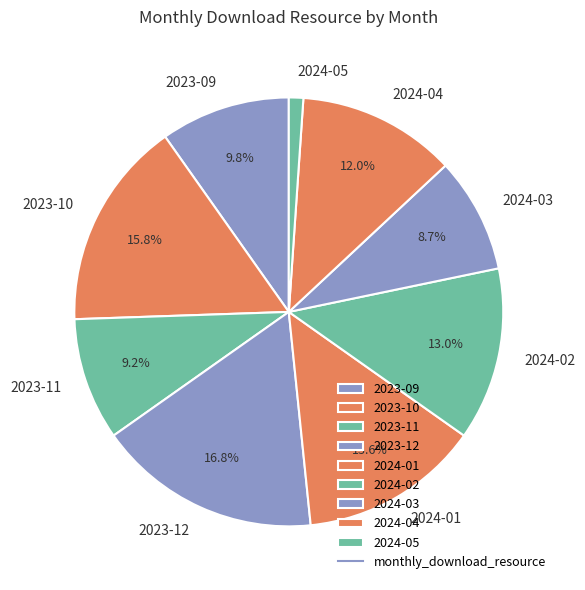

What percentage is the 2024-01 slice, to the nearest percent?

14%